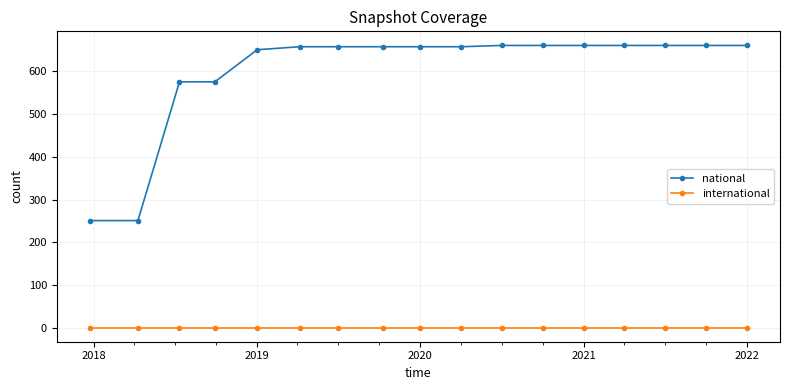

What is the lowest value of the national series?

251